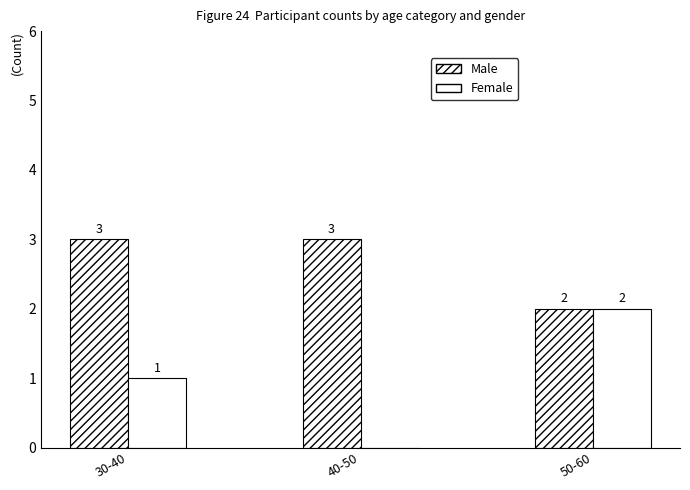

Does the chart contain stacked bars?

No